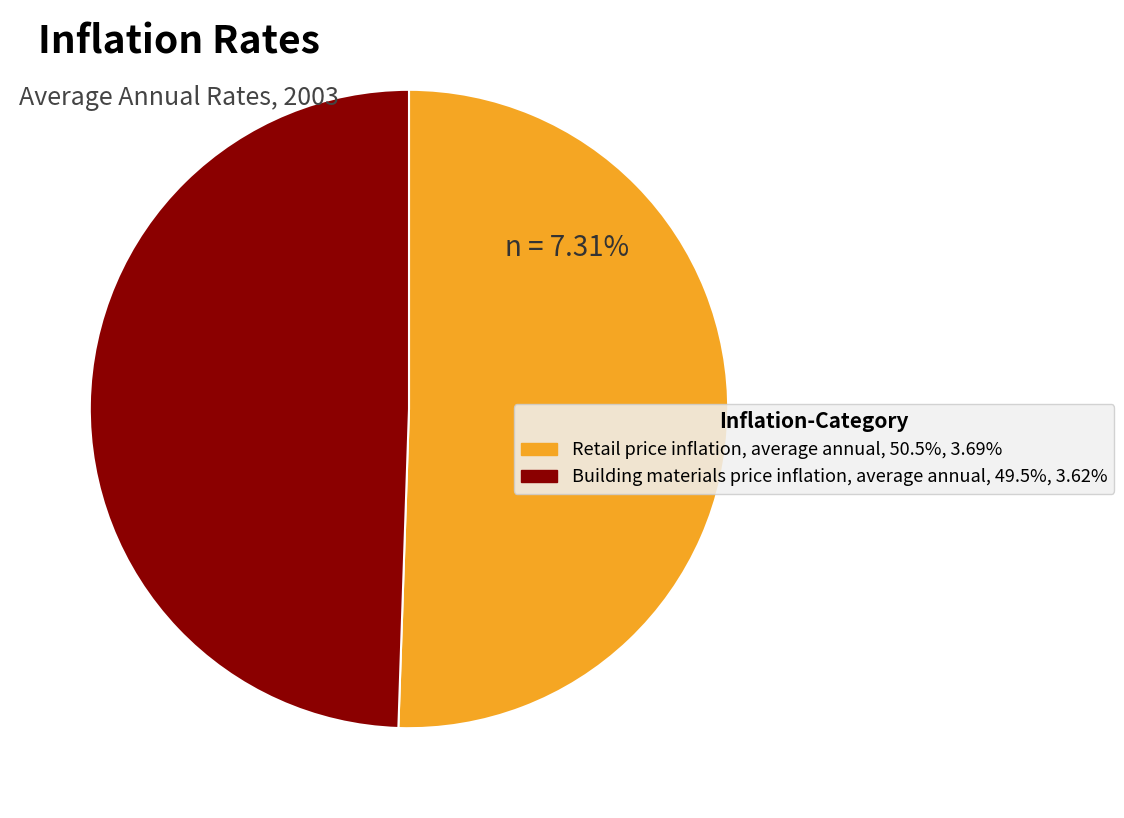

Does any single category account for the majority?

Yes